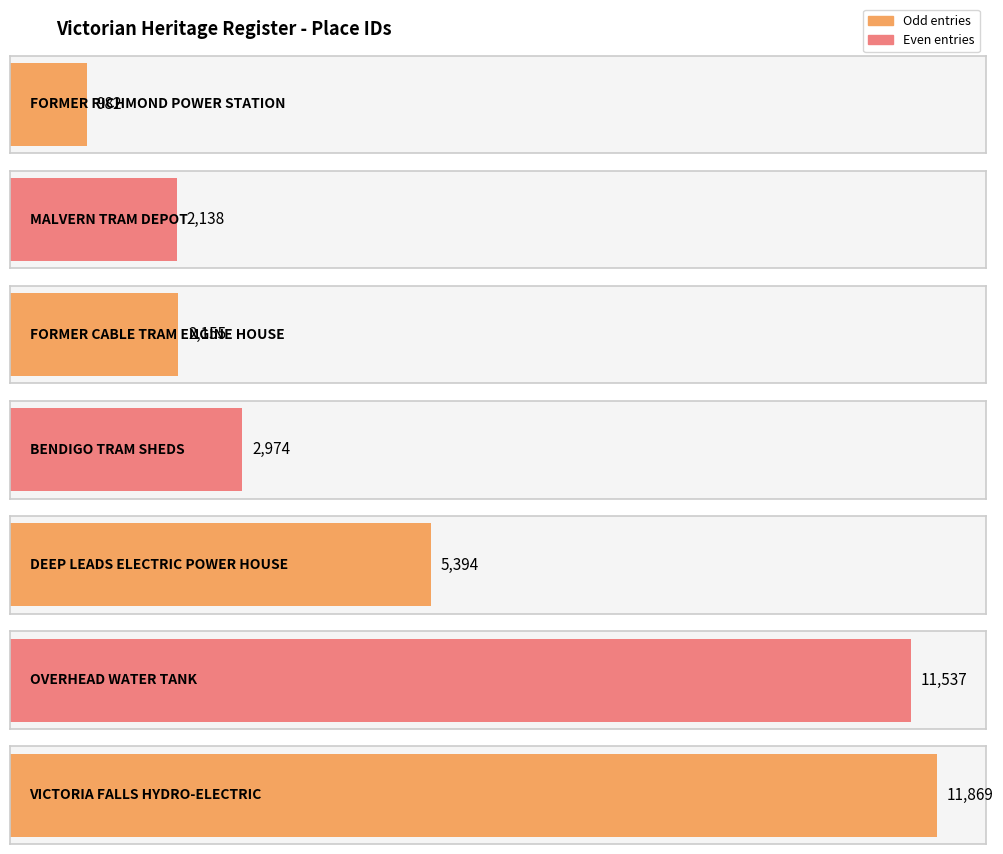

Rank the categories by value from lowest to highest.

FORMER RICHMOND
POWER STATION, MALVERN
TRAM DEPOT, FORMER CABLE TRAM
ENGINE HOUSE, BENDIGO TRAM
SHEDS, DEEP LEADS ELECTRIC
POWER HOUSE, OVERHEAD
WATER TANK, VICTORIA FALLS
HYDRO-ELECTRIC